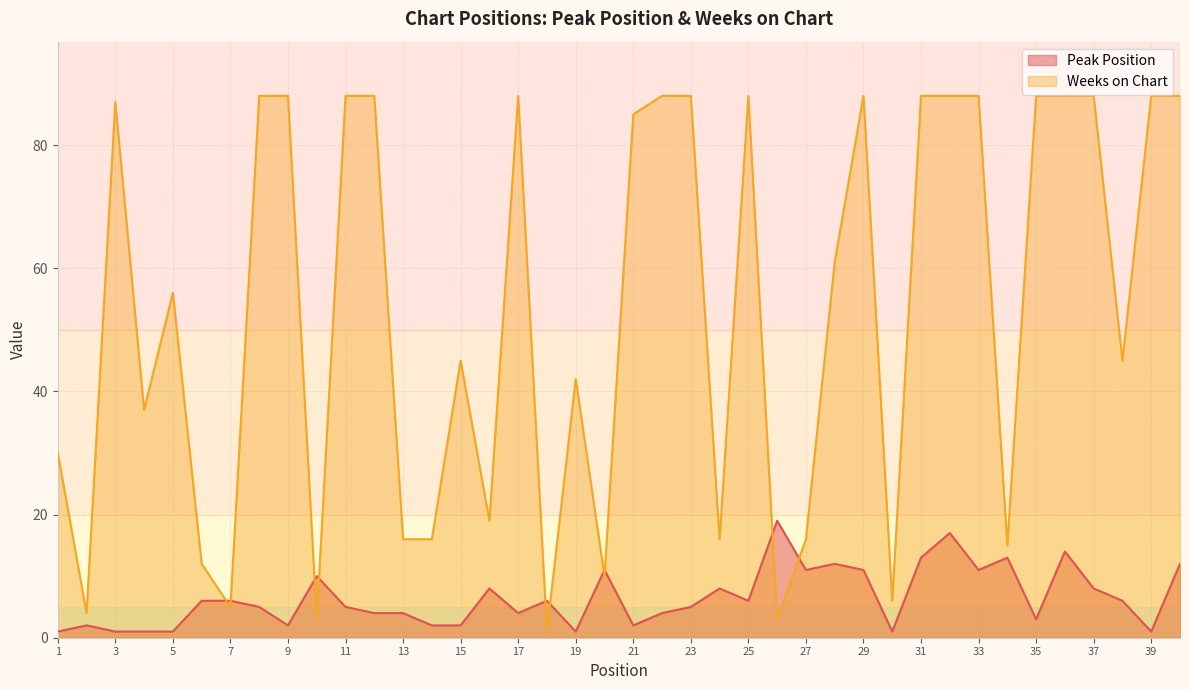

The value of Weeks on Chart at 6 is 12. True or false?

True